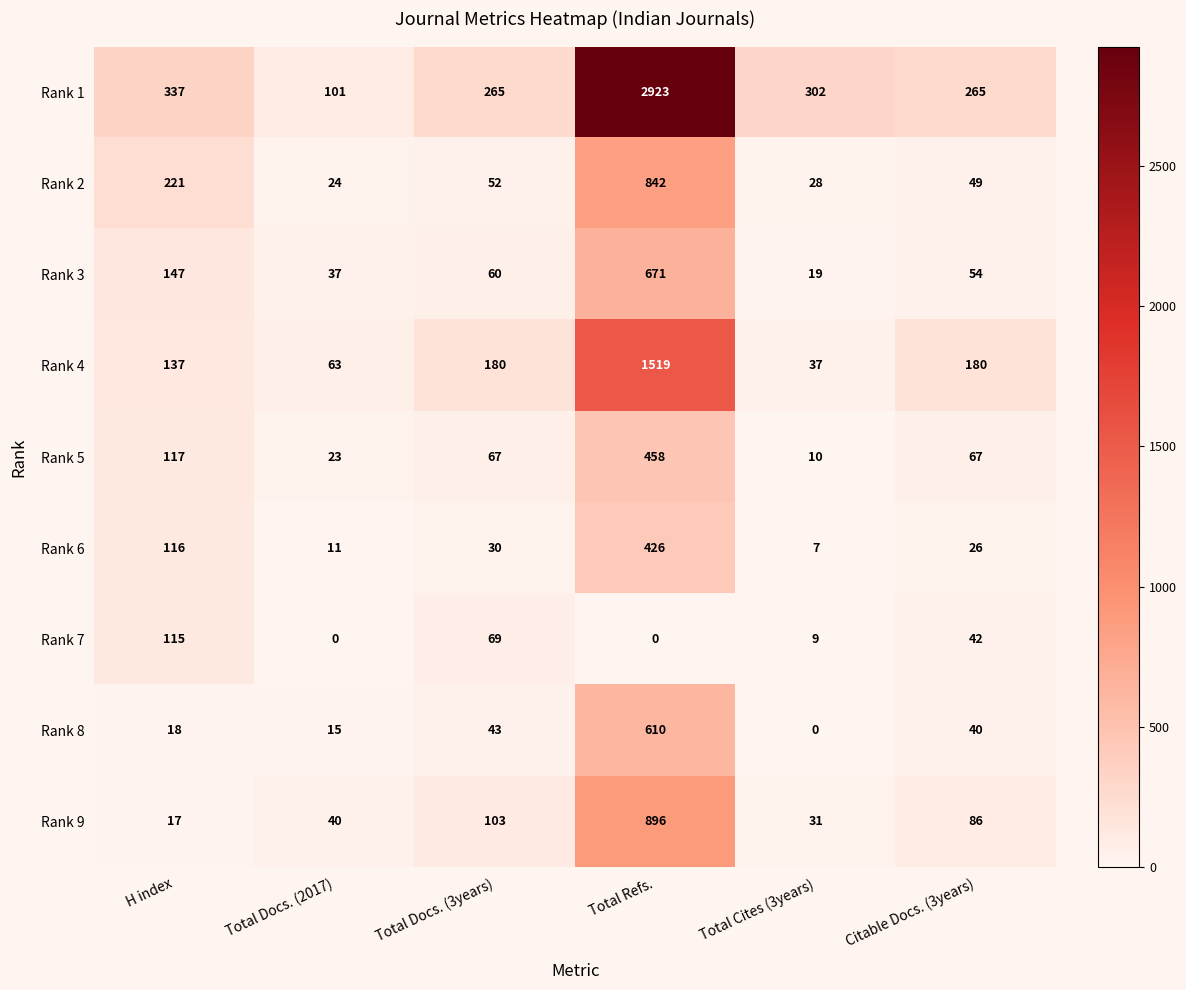

Which label corresponds to the largest value in the chart?

Total Refs.